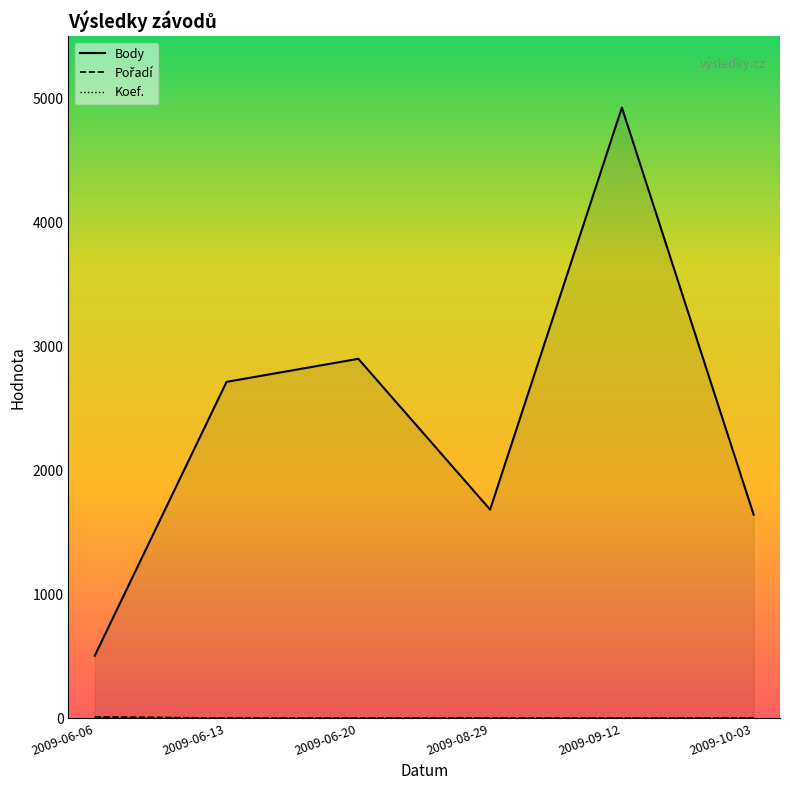

What is the lowest value of the Pořadí series?

1